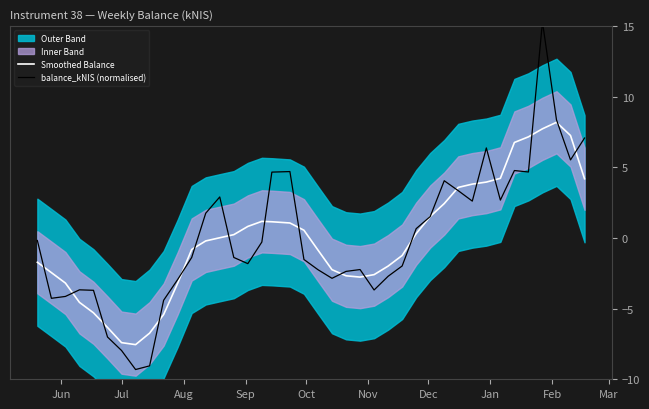

How many values in the balance_kNIS (normalised) series are below -1?

21